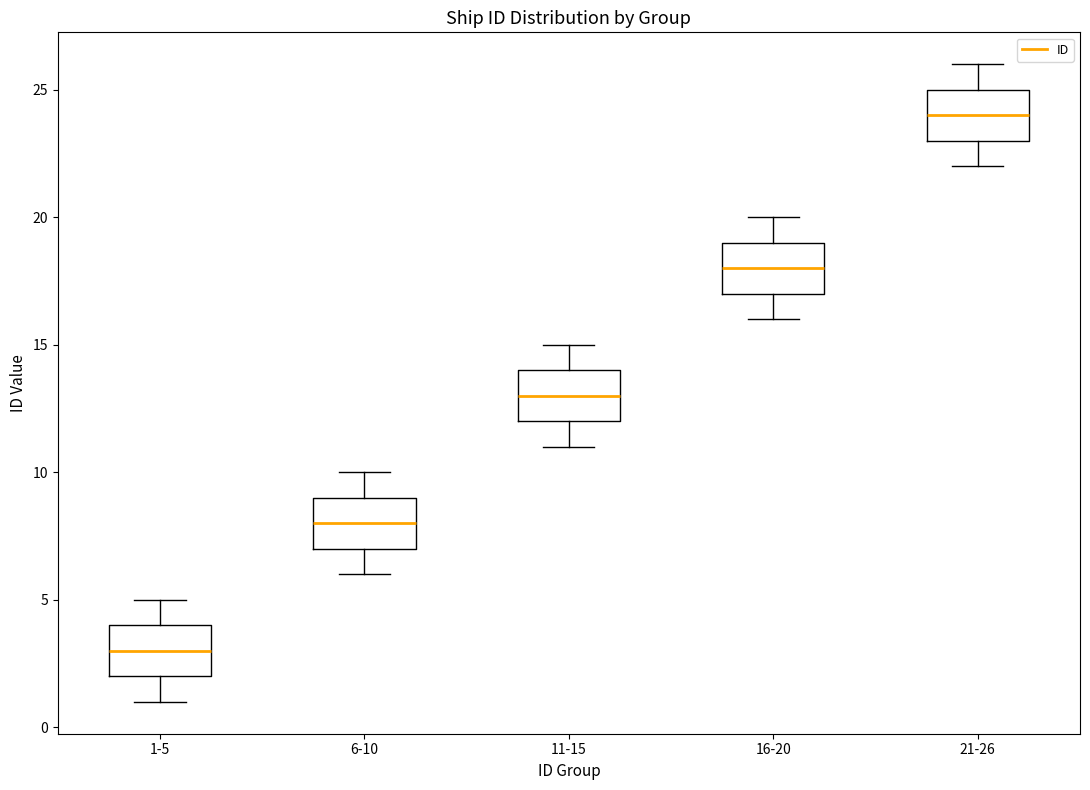

Reading left to right, transcribe this box plot: for each box, give where its median line is, the range the box spans, and where its two whiskers end, as read against the y-axis. The values are not printed on the chart, so give them approximately, as read against the axis.

1-5: median 3, box 2 to 4, whiskers 1 to 5
6-10: median 8, box 7 to 9, whiskers 6 to 10
11-15: median 13, box 12 to 14, whiskers 11 to 15
16-20: median 18, box 17 to 19, whiskers 16 to 20
21-26: median 24, box 23 to 25, whiskers 22 to 26